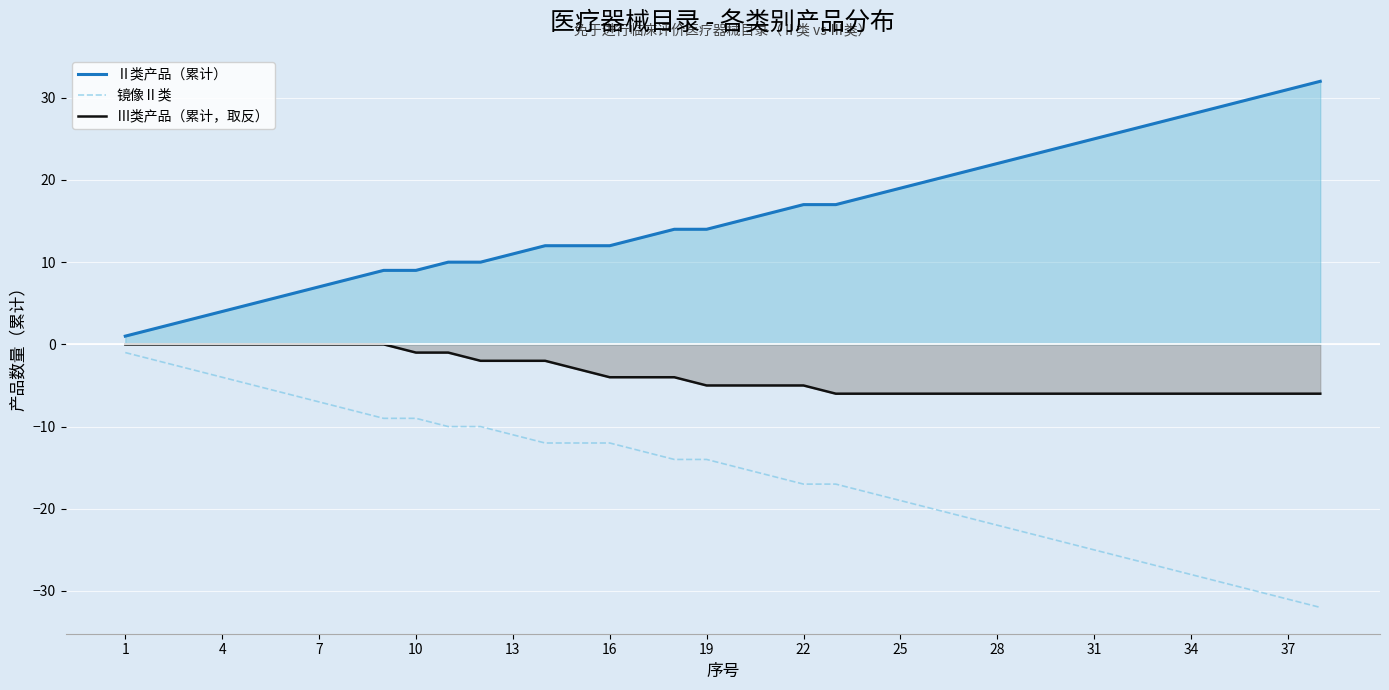

True or false: Ⅱ类产品（累计） has a value of 19 at 25.

True